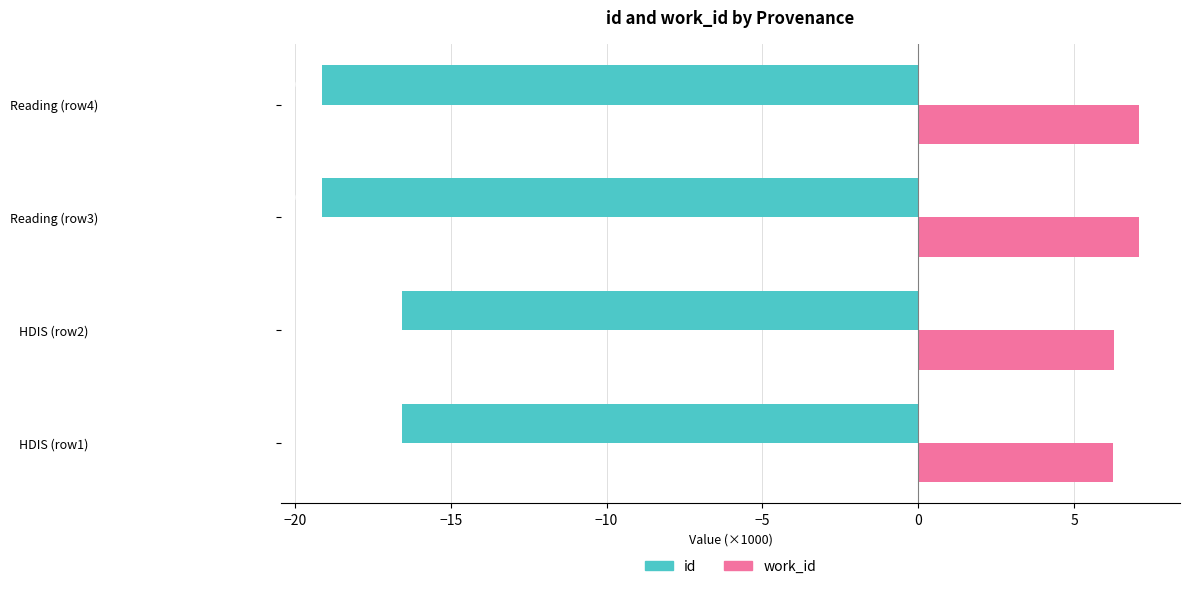

What are all the series names shown in the legend?

id, work_id